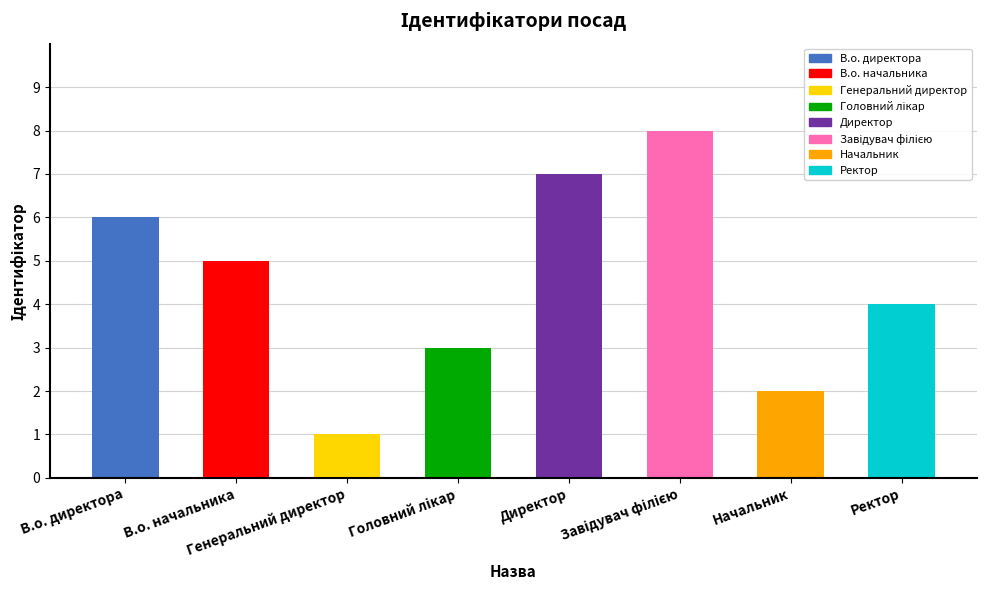

What is the difference between the values at Головний лікар and В.о. директора?

3